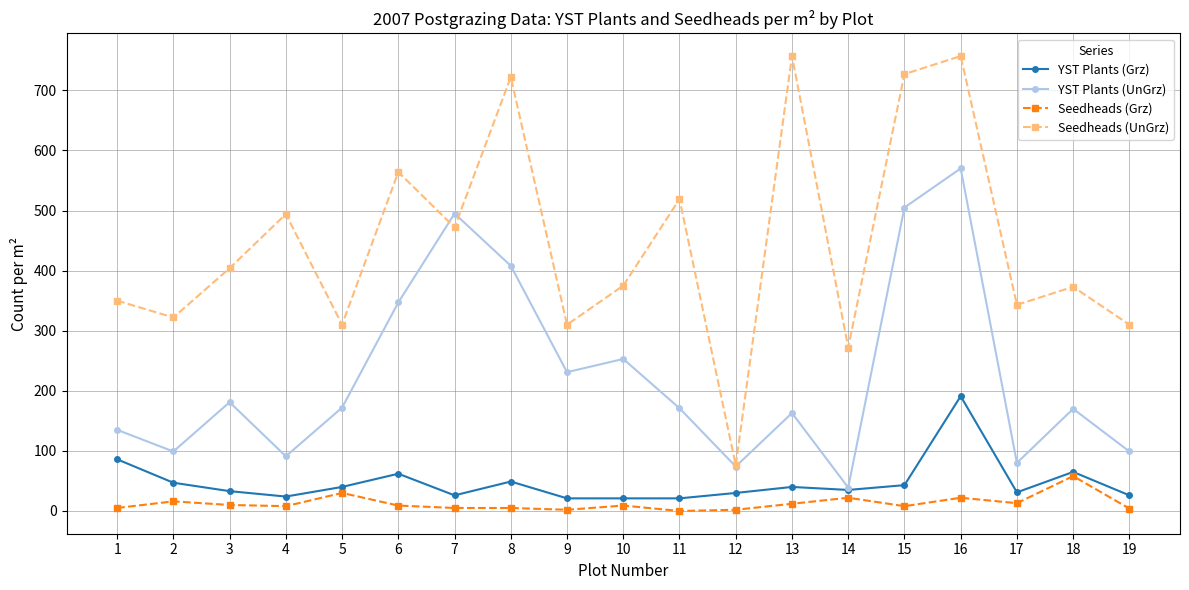

Where does the Seedheads (Grz) series first go above 9?

2